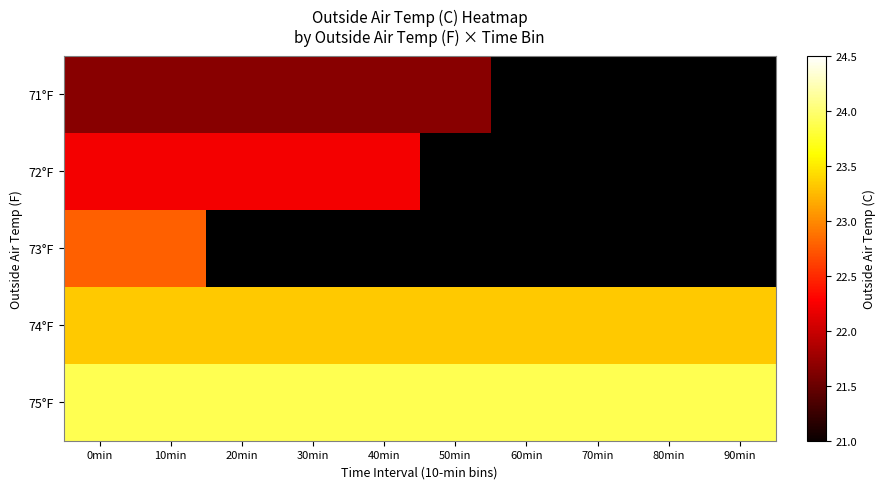

Is the value of 74°F at 30min greater than the value of 73°F at 20min?

No